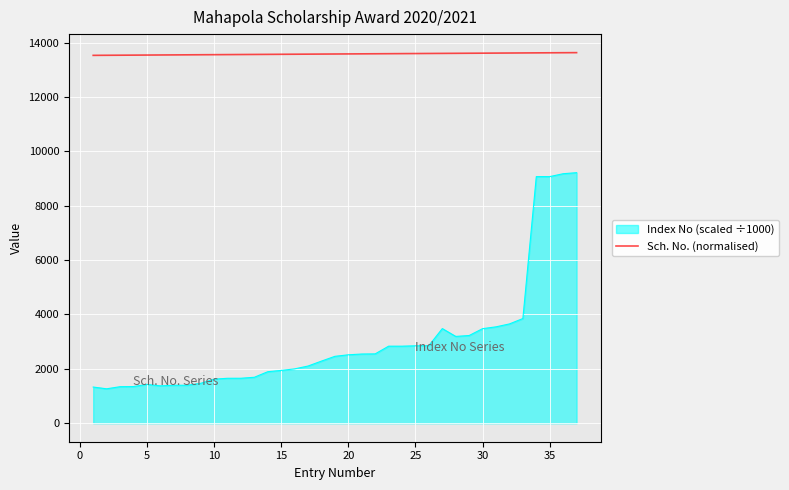

What is the greatest value displayed?

13635.0